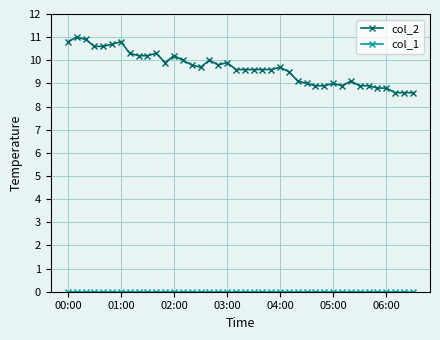

Which series has the largest total across all categories?

col_2